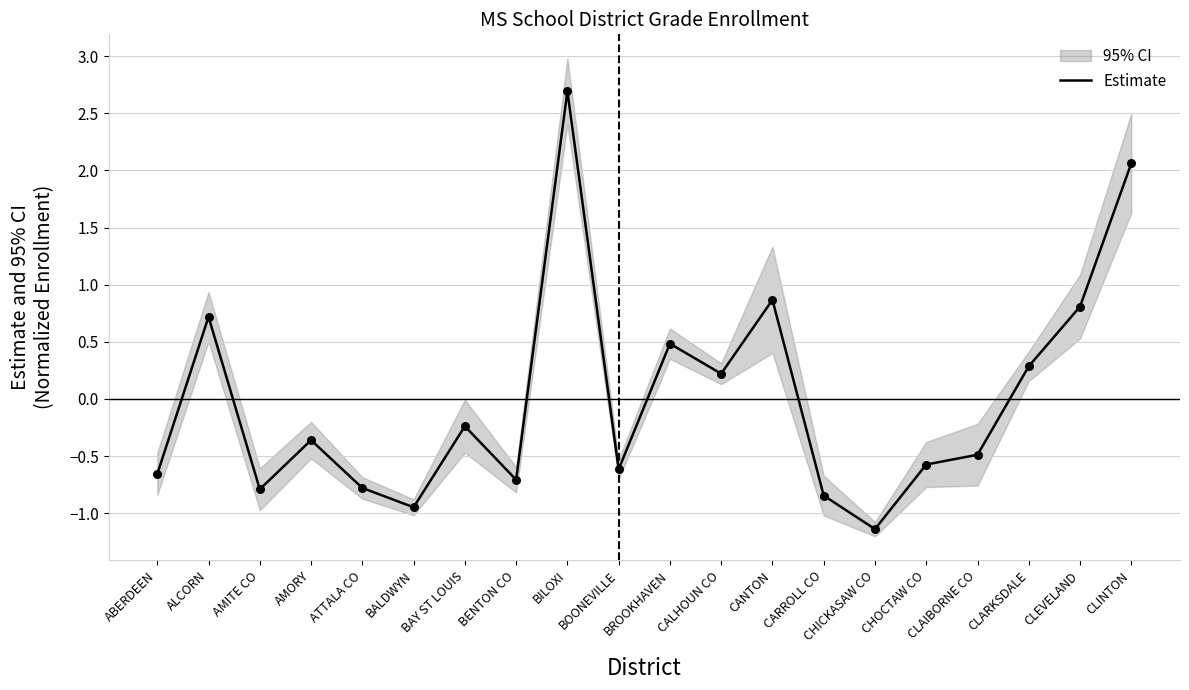

Between CLARKSDALE and CLINTON, which is larger?

CLINTON